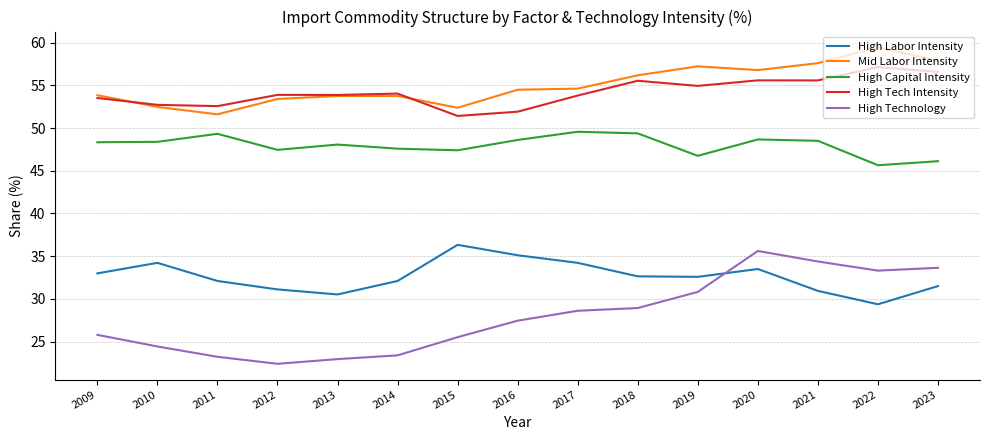

What is the maximum value for Mid Labor Intensity?

59.5